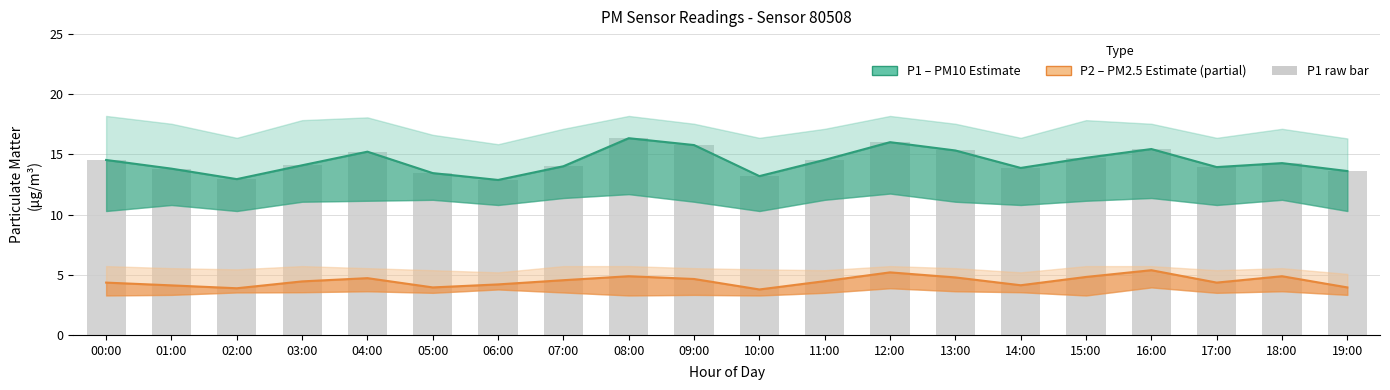

What are all the series names shown in the legend?

P1 (PM10 estimate), P2 (PM2.5 estimate), P1 (raw)